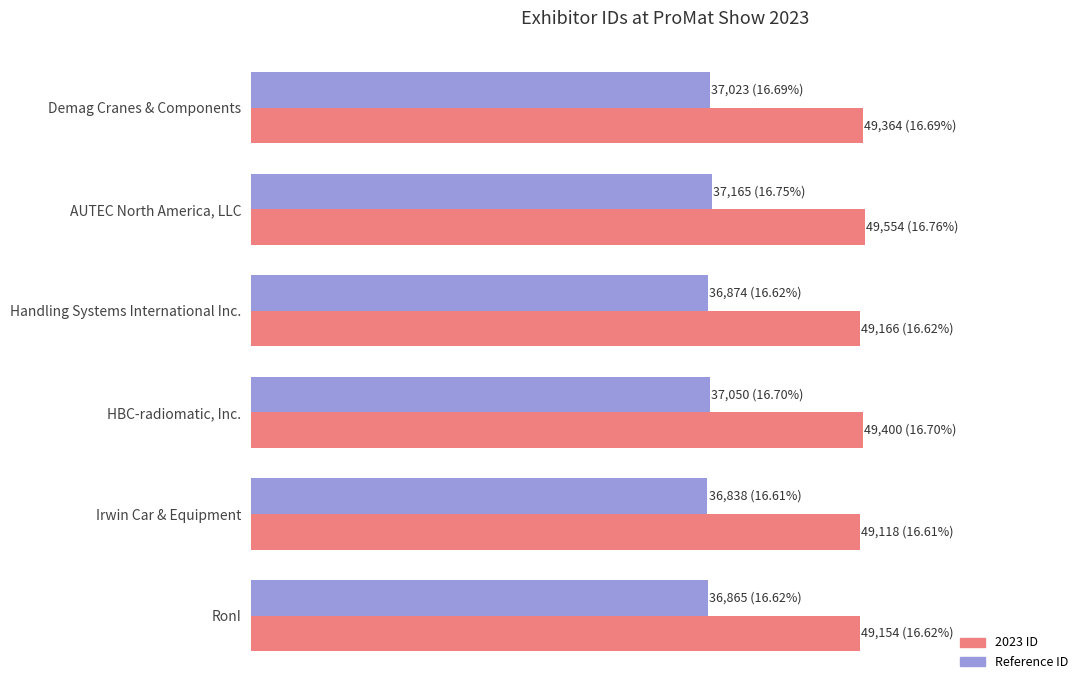

What are all the series names shown in the legend?

2023 ID, Reference ID